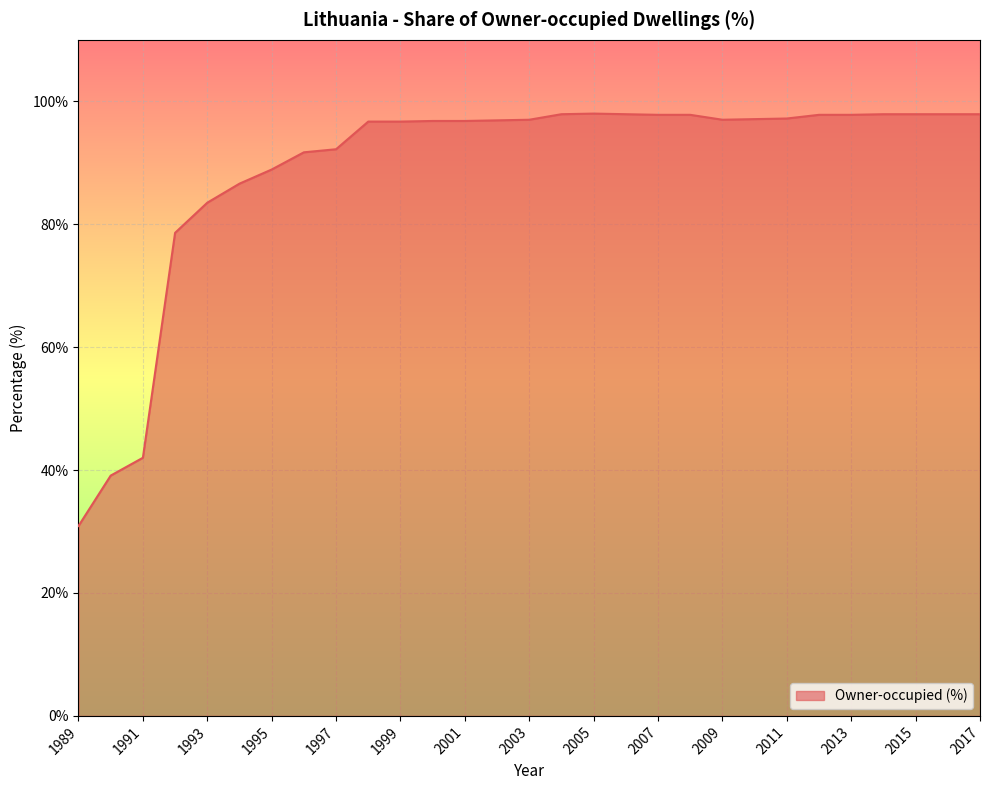

What is the difference between the maximum and minimum values?

67.1